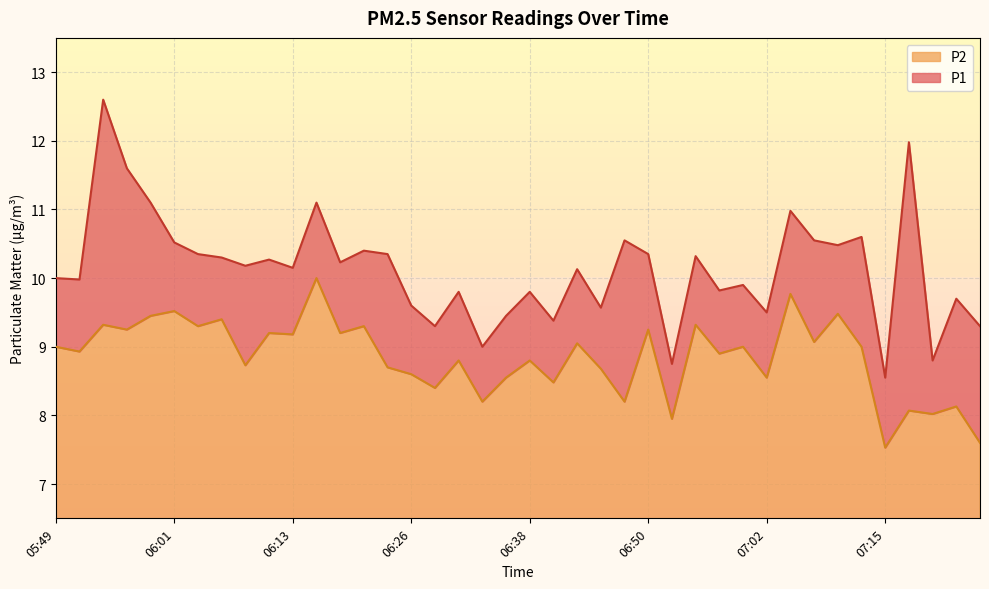

Reading right to left, transcribe all the data shown in this chart.

P1: 9.3	9.7	8.8	12.0	8.6	10.6	10.5	10.6	11.0	9.5	9.9	9.8	10.3	8.8	10.3	10.6	9.6	10.1	9.4	9.8	9.4	9.0	9.8	9.3	9.6	10.3	10.4	10.2	11.1	10.2	10.3	10.2	10.3	10.3	10.5	11.1	11.6	12.6	10.0	10.0
P2: 7.6	8.1	8.0	8.1	7.5	9.0	9.5	9.1	9.8	8.6	9.0	8.9	9.3	8.0	9.2	8.2	8.7	9.1	8.5	8.8	8.6	8.2	8.8	8.4	8.6	8.7	9.3	9.2	10.0	9.2	9.2	8.7	9.4	9.3	9.5	9.4	9.2	9.3	8.9	9.0